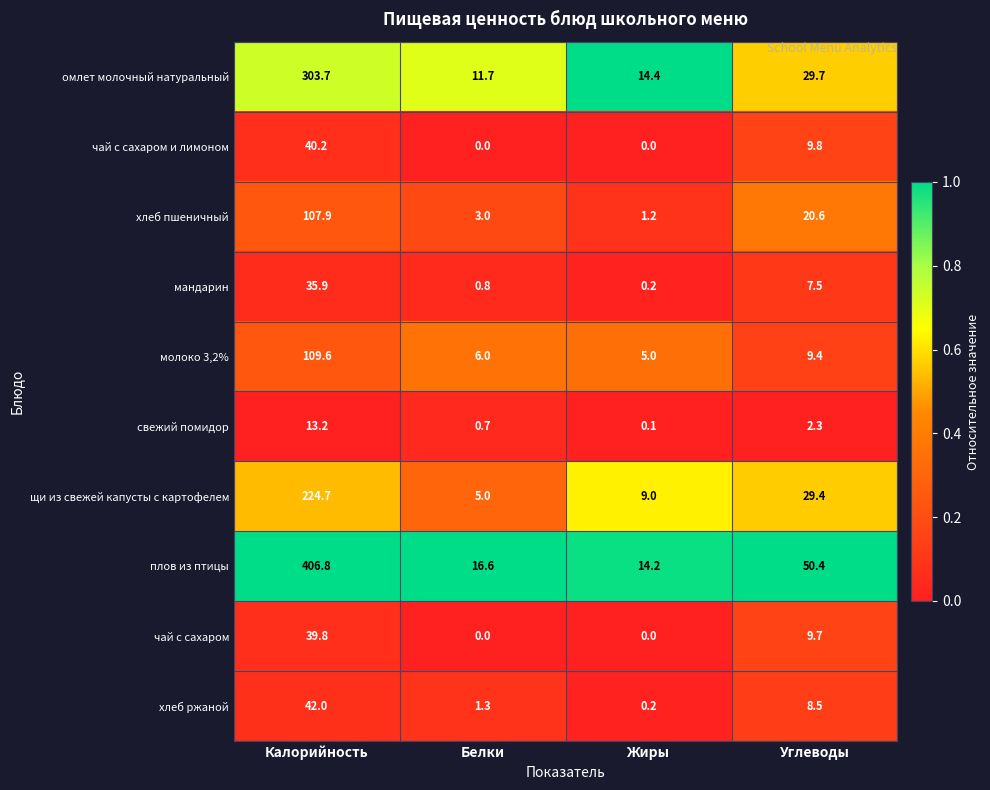

Which series has the largest total across all categories?

плов из птицы